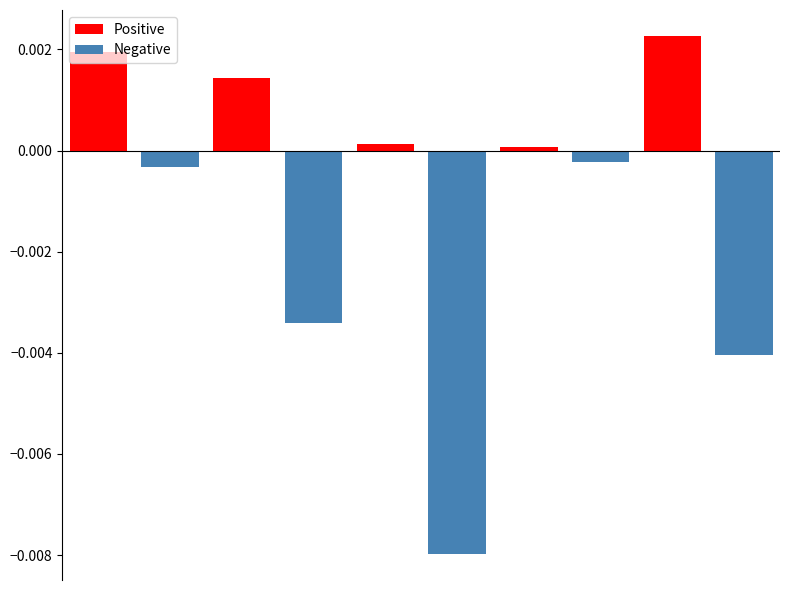

Is it true that Positive equals -0.0 at 3?

False